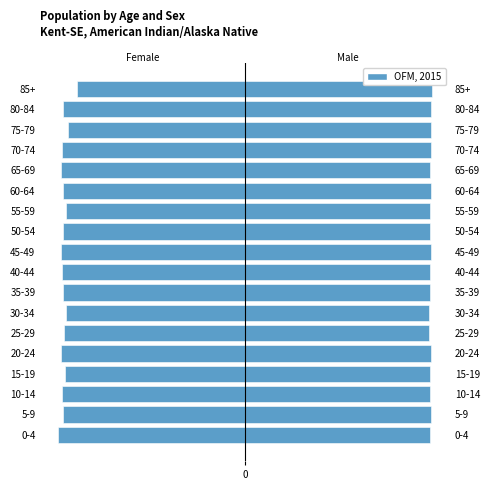

Where is the data nearest to the value -75?

75-79